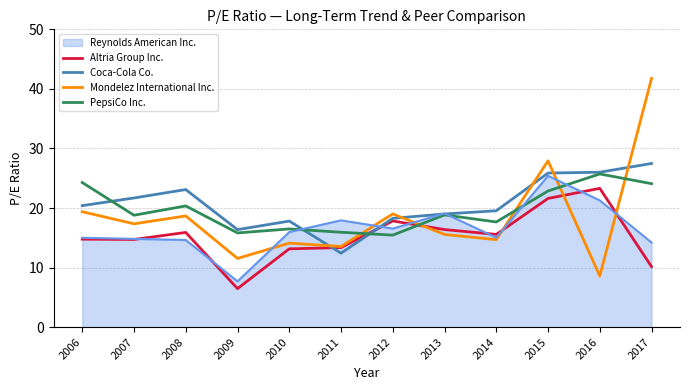

True or false: Mondelez International Inc. and PepsiCo Inc. intersect in this chart.

True